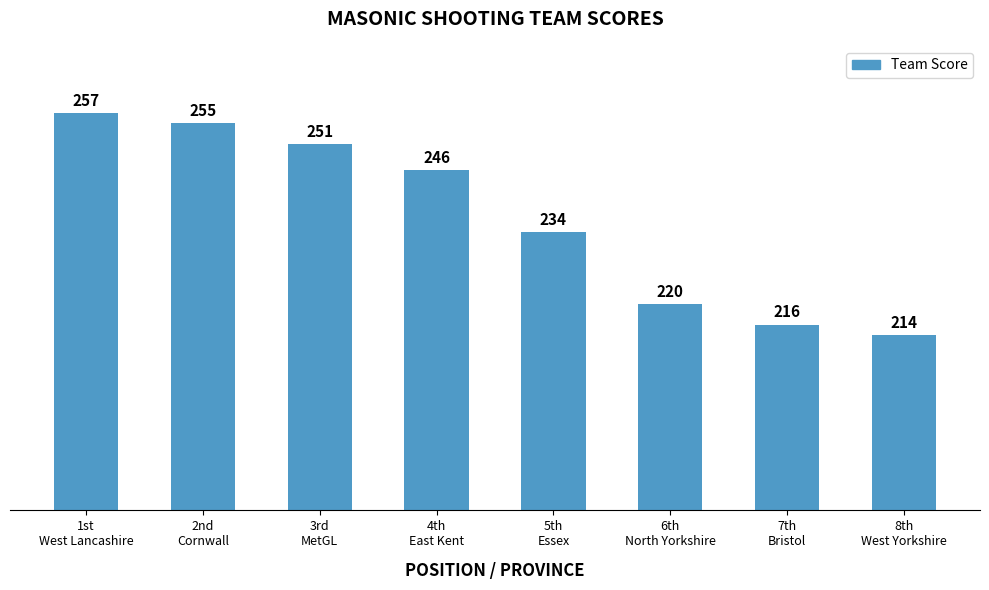

Rank the categories by value from highest to lowest.

1st
West Lancashire, 2nd
Cornwall, 3rd
MetGL, 4th
East Kent, 5th
Essex, 6th
North Yorkshire, 7th
Bristol, 8th
West Yorkshire